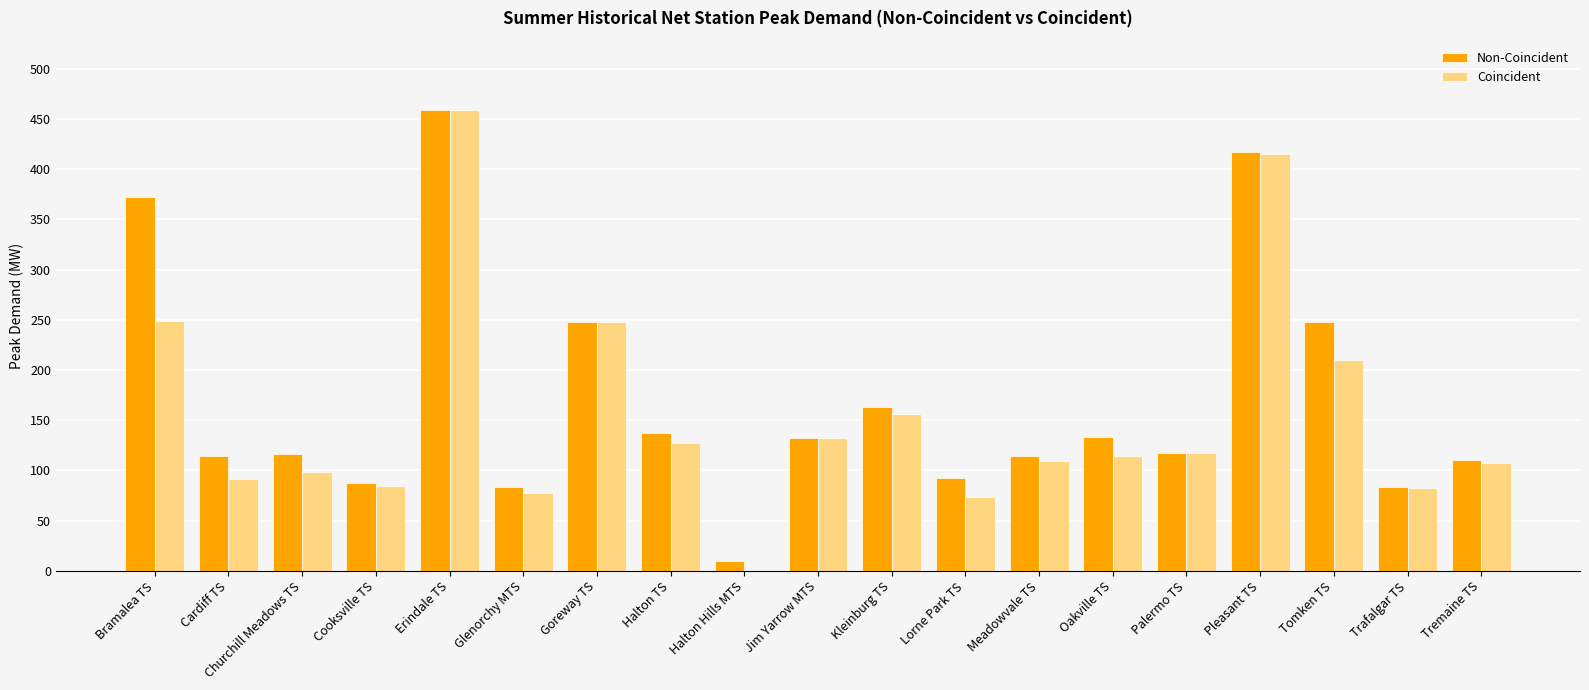

What is the sum of the Coincident values at Cardiff TS and Halton TS?

218.8